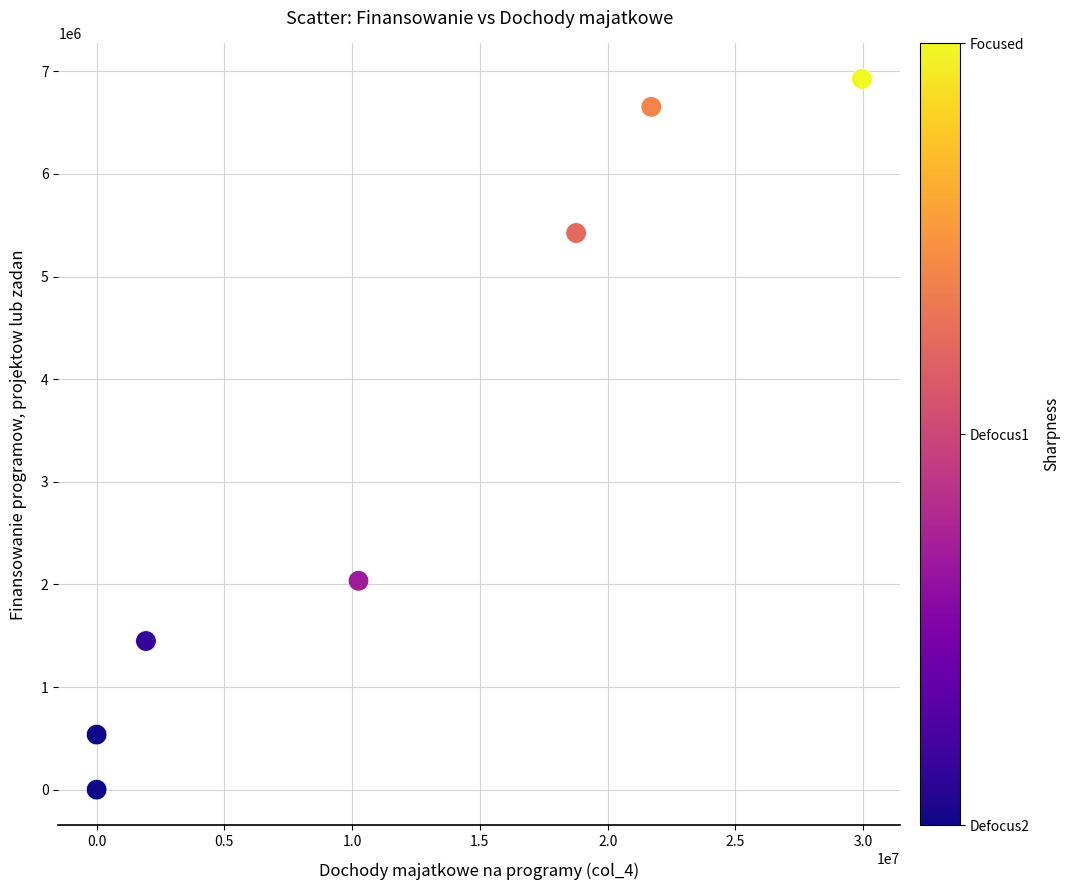

What is the average X value?

11800638.5